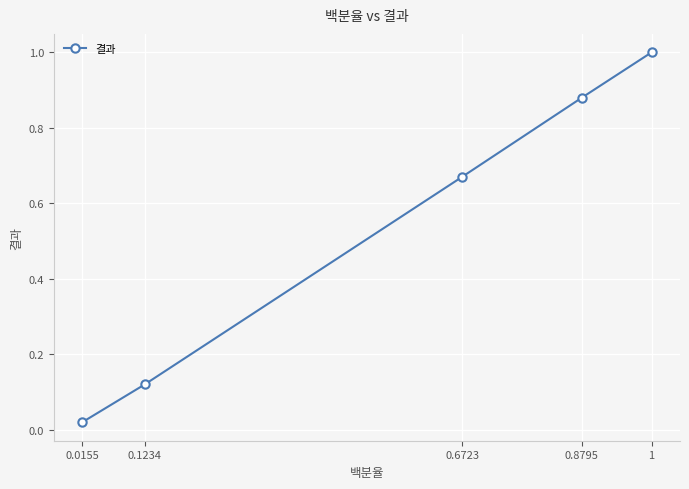

True or false: there are more than 2 points higher than both neighbors.

False